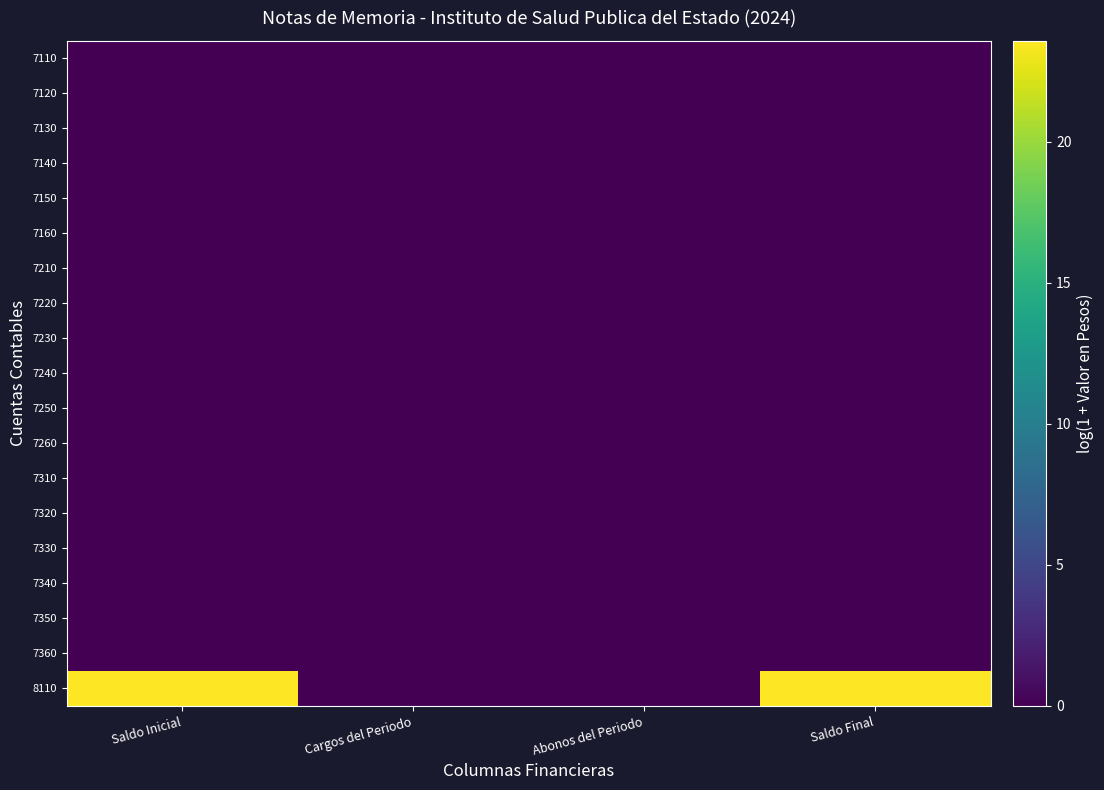

Reading left to right, list all the values displayed in this chart.

7110: Saldo Inicial=0.0	Cargos del Periodo=0.0	Abonos del Periodo=0.0	Saldo Final=0.0
7120: Saldo Inicial=0.0	Cargos del Periodo=0.0	Abonos del Periodo=0.0	Saldo Final=0.0
7130: Saldo Inicial=0.0	Cargos del Periodo=0.0	Abonos del Periodo=0.0	Saldo Final=0.0
7140: Saldo Inicial=0.0	Cargos del Periodo=0.0	Abonos del Periodo=0.0	Saldo Final=0.0
7150: Saldo Inicial=0.0	Cargos del Periodo=0.0	Abonos del Periodo=0.0	Saldo Final=0.0
7160: Saldo Inicial=0.0	Cargos del Periodo=0.0	Abonos del Periodo=0.0	Saldo Final=0.0
7210: Saldo Inicial=0.0	Cargos del Periodo=0.0	Abonos del Periodo=0.0	Saldo Final=0.0
7220: Saldo Inicial=0.0	Cargos del Periodo=0.0	Abonos del Periodo=0.0	Saldo Final=0.0
7230: Saldo Inicial=0.0	Cargos del Periodo=0.0	Abonos del Periodo=0.0	Saldo Final=0.0
7240: Saldo Inicial=0.0	Cargos del Periodo=0.0	Abonos del Periodo=0.0	Saldo Final=0.0
7250: Saldo Inicial=0.0	Cargos del Periodo=0.0	Abonos del Periodo=0.0	Saldo Final=0.0
7260: Saldo Inicial=0.0	Cargos del Periodo=0.0	Abonos del Periodo=0.0	Saldo Final=0.0
7310: Saldo Inicial=0.0	Cargos del Periodo=0.0	Abonos del Periodo=0.0	Saldo Final=0.0
7320: Saldo Inicial=0.0	Cargos del Periodo=0.0	Abonos del Periodo=0.0	Saldo Final=0.0
7330: Saldo Inicial=0.0	Cargos del Periodo=0.0	Abonos del Periodo=0.0	Saldo Final=0.0
7340: Saldo Inicial=0.0	Cargos del Periodo=0.0	Abonos del Periodo=0.0	Saldo Final=0.0
7350: Saldo Inicial=0.0	Cargos del Periodo=0.0	Abonos del Periodo=0.0	Saldo Final=0.0
7360: Saldo Inicial=0.0	Cargos del Periodo=0.0	Abonos del Periodo=0.0	Saldo Final=0.0
8110: Saldo Inicial=23.6	Cargos del Periodo=0.0	Abonos del Periodo=0.0	Saldo Final=23.6